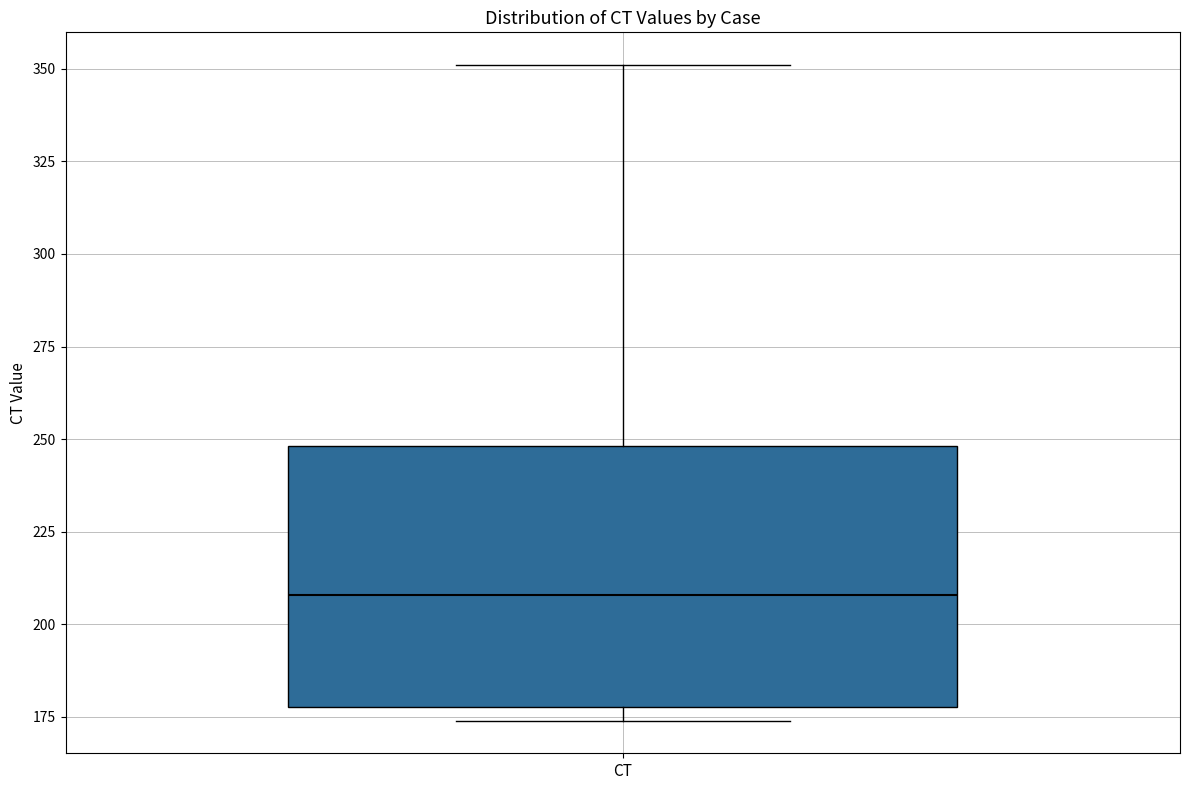

Transcribe this box plot: give where the median line is, the range the box spans, and where the two whiskers end, as read against the y-axis. The values are not printed on the chart, so give them approximately, as read against the axis.

median 210, box 180 to 250, whiskers 175 to 350